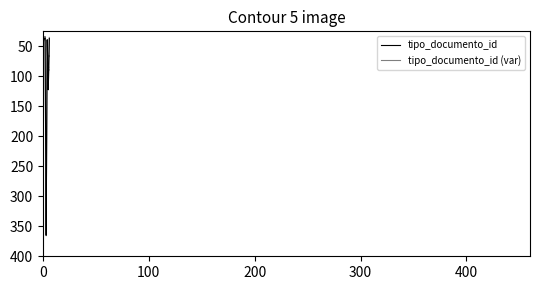

Reading right to left, list all the values displayed in this chart.

37	123	39	367	36	38	35